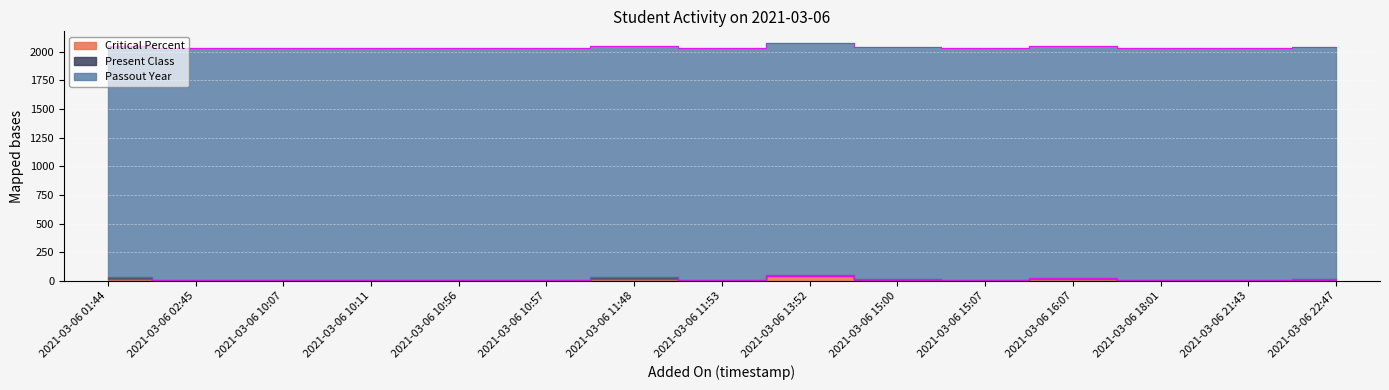

Where is Passout Year nearest to the value 2021?

2021-03-06 13:52